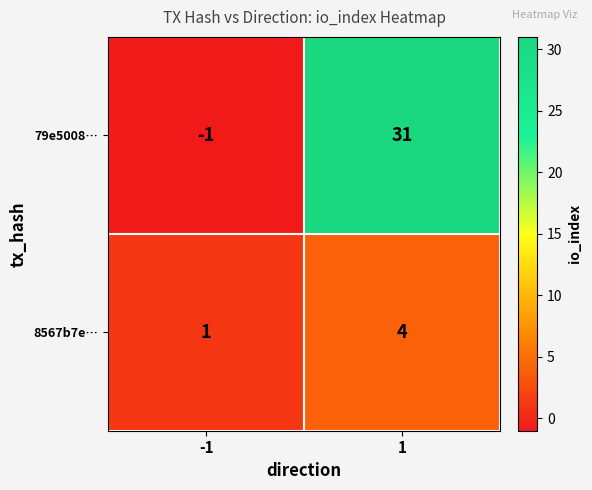

Which series changed the most between -1 and 1?

79e5008…